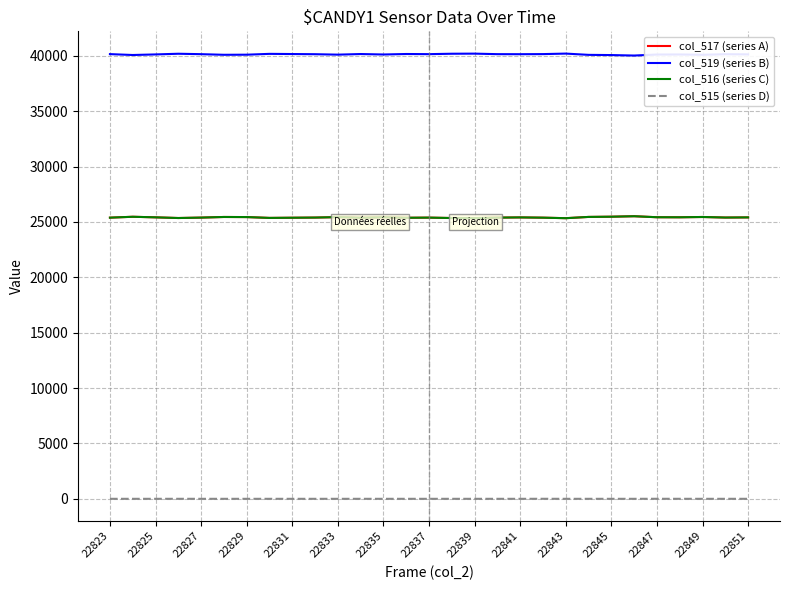

True or false: col_515 (series D) and col_519 (series B) cross at least once.

False